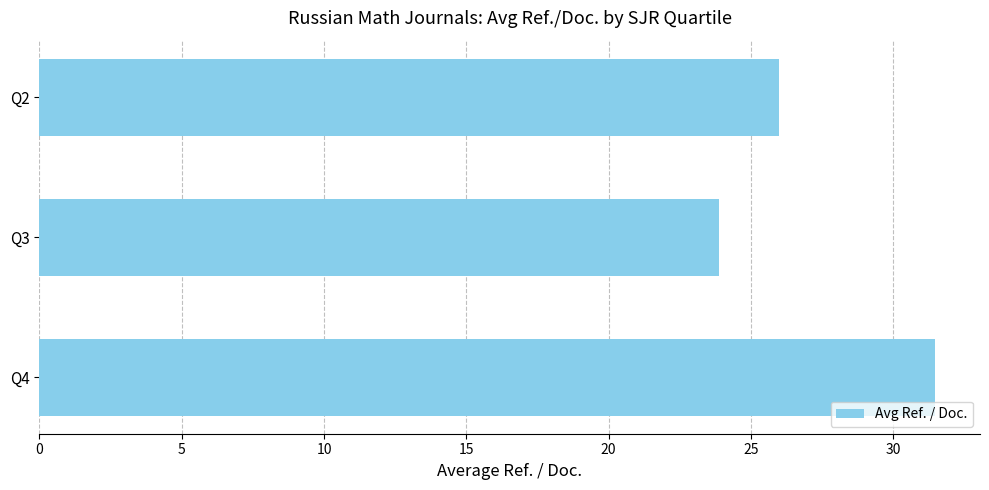

The chart shows a value of 41.1 at Q2. True or false?

False